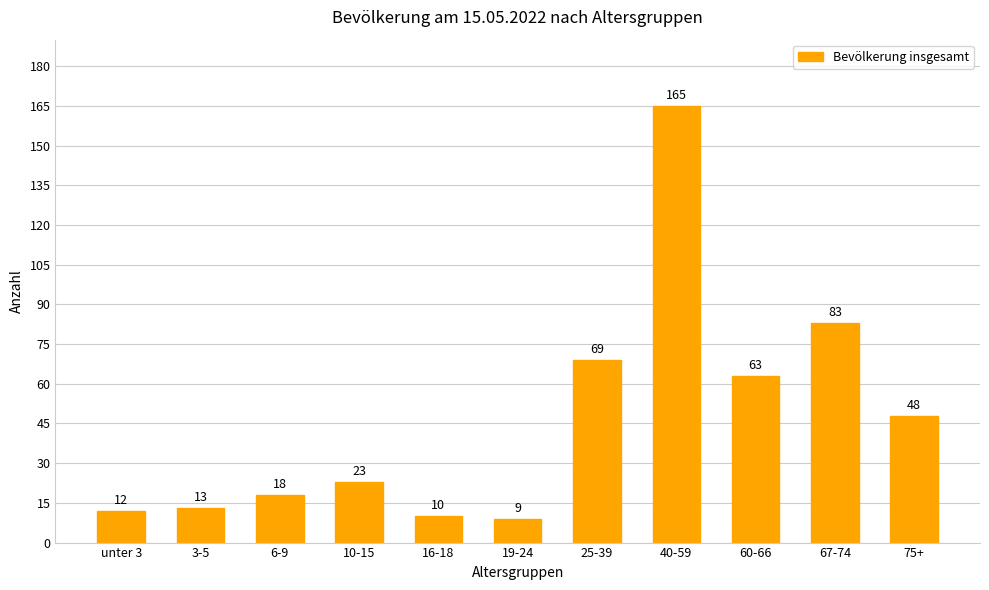

What is the difference between the maximum and second lowest values?

155